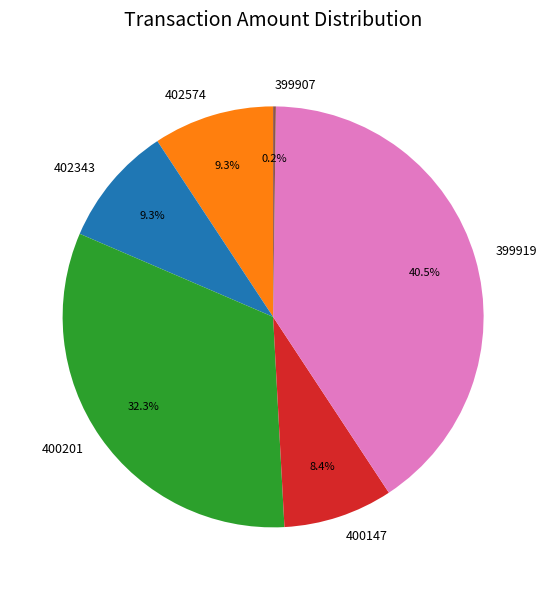

Does 400147 account for over 50% of the chart?

No